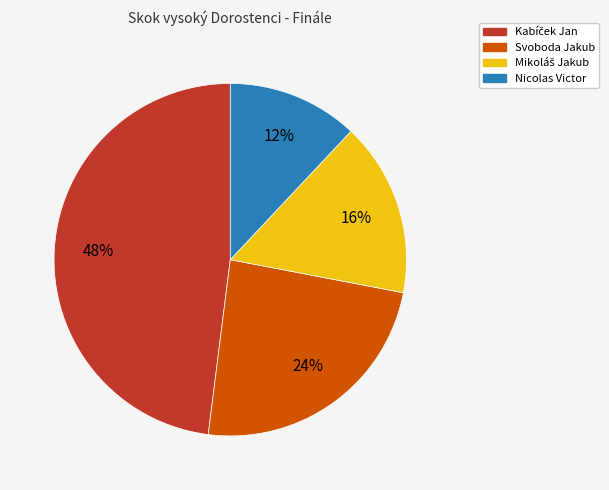

How many segments does this pie chart have?

4